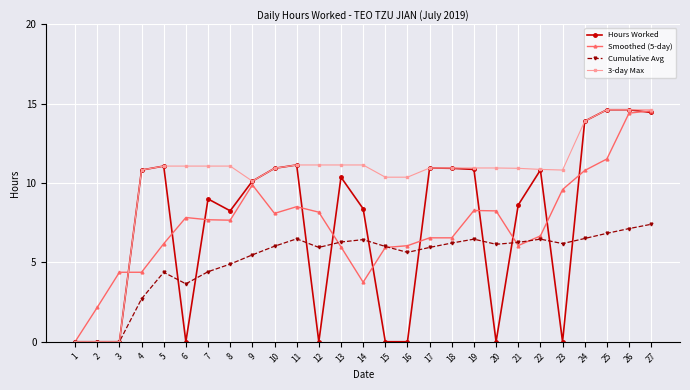

What is the difference between the highest and lowest values at 13?

5.2